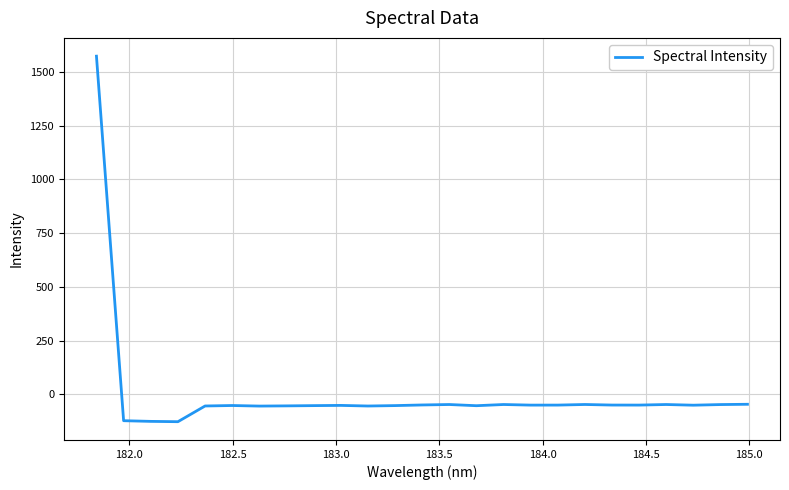

Does the chart have visible grid lines?

Yes